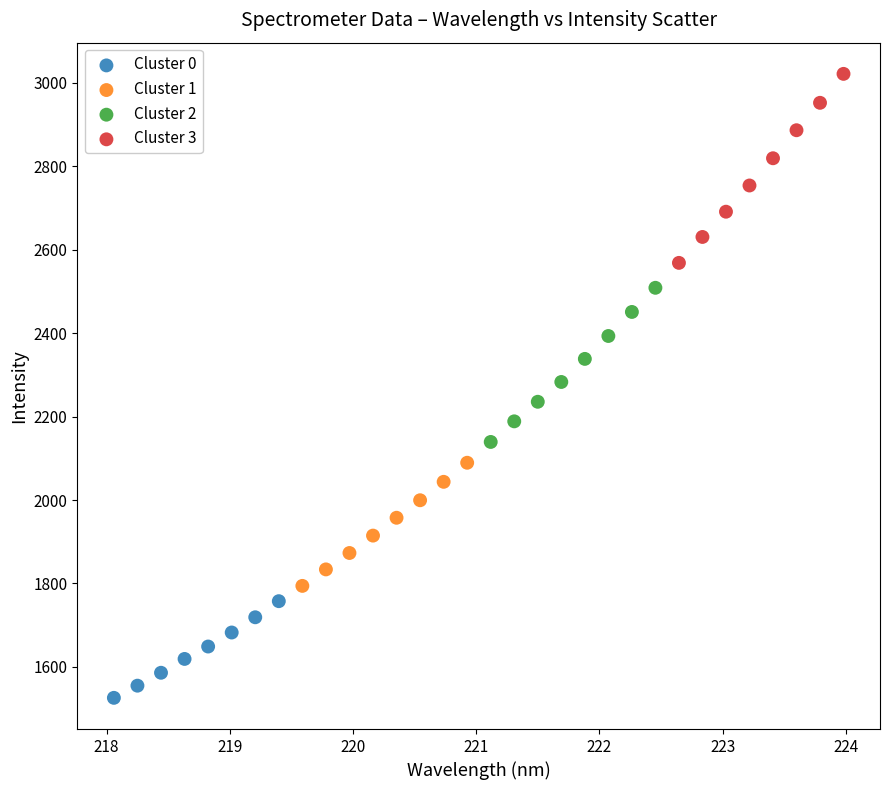

Which series has the widest spread of Y values?

Cluster 3